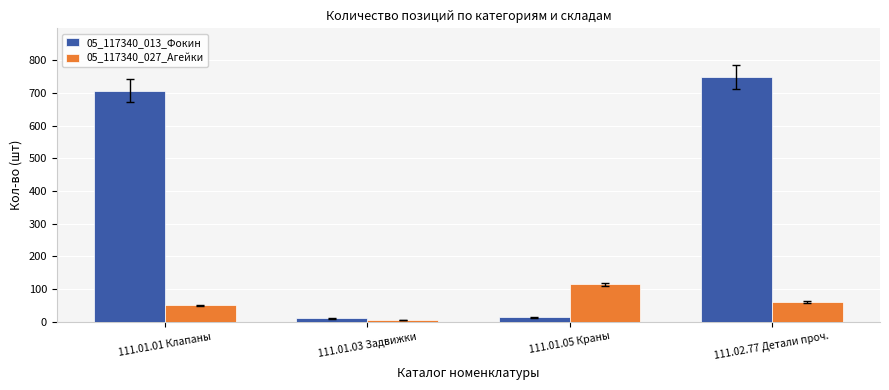

Which series changed the most between 111.01.05 Краны and 111.02.77 Детали проч.?

05_117340_013_Фокин